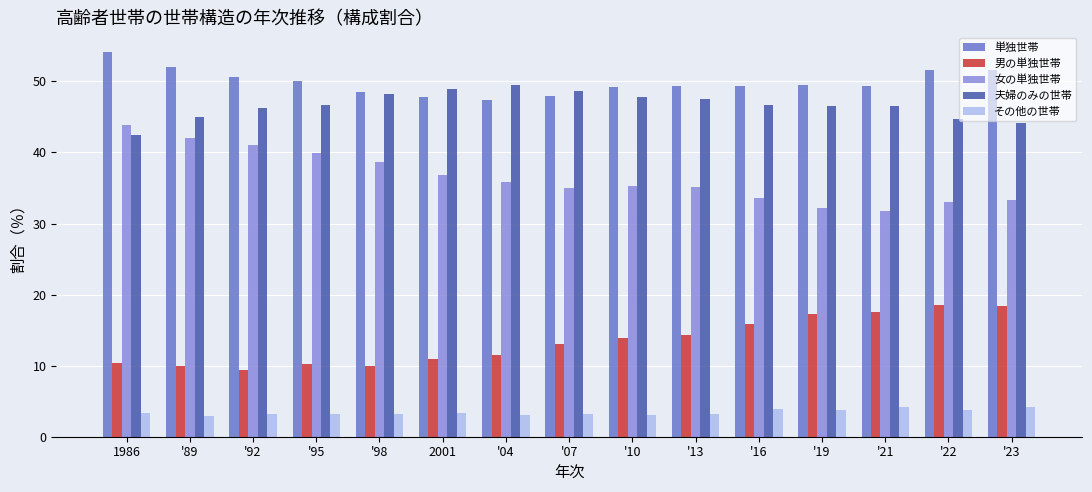

What is the greatest value displayed?

54.2